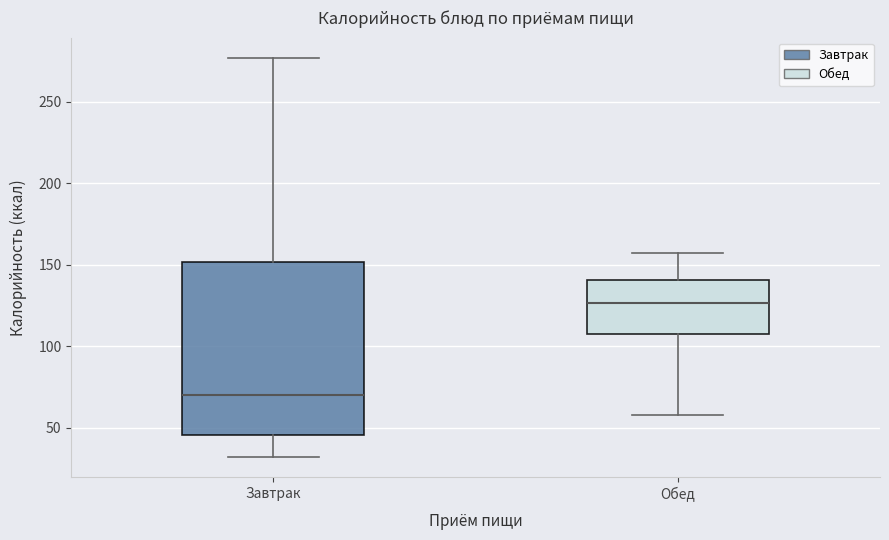

Where is the upper edge of the box for Завтрак on the y-axis? The values are not printed on the chart, so give them approximately, as read against the axis.

150